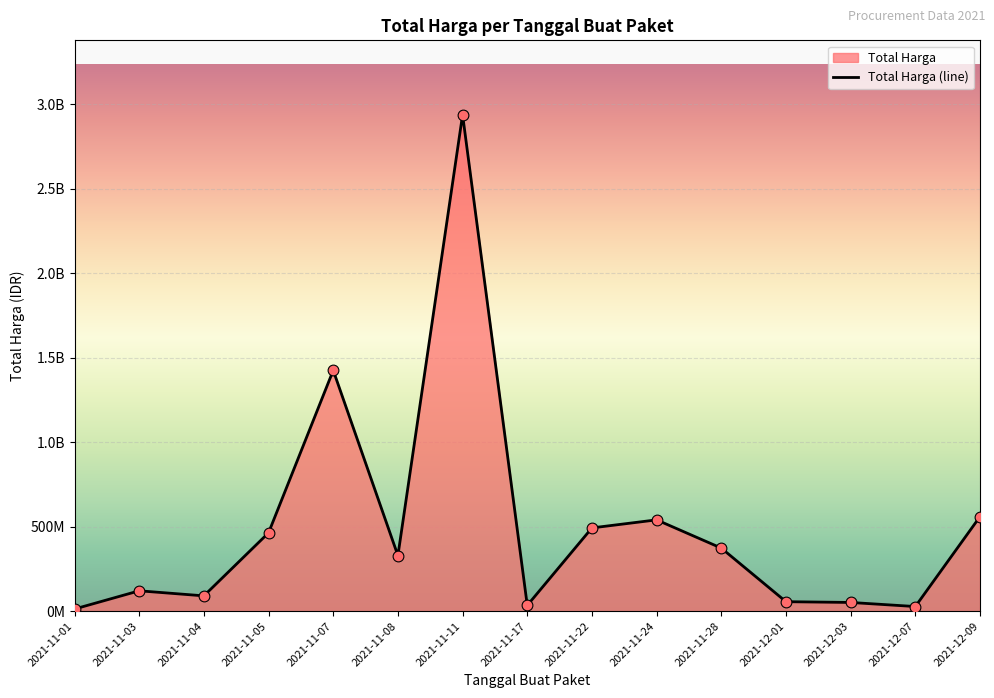

Which has a higher value, 2021-12-01 or 2021-11-04?

2021-11-04